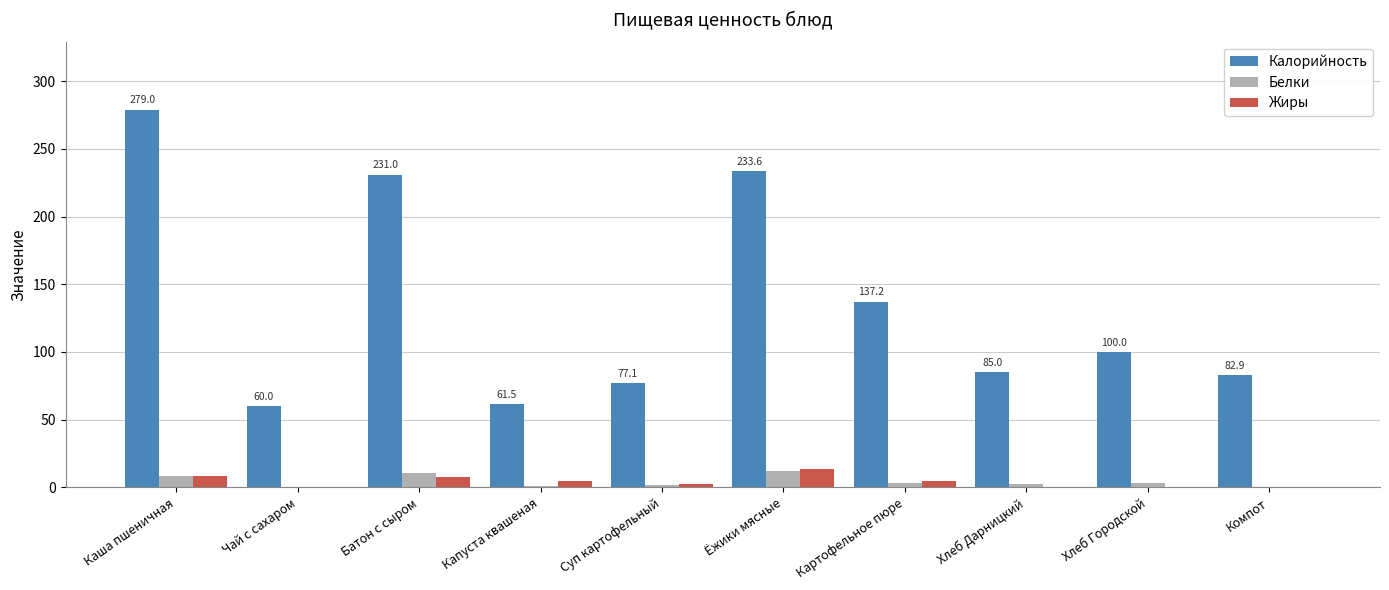

True or false: Жиры has a value of 8.2 at Каша пшеничная.

True